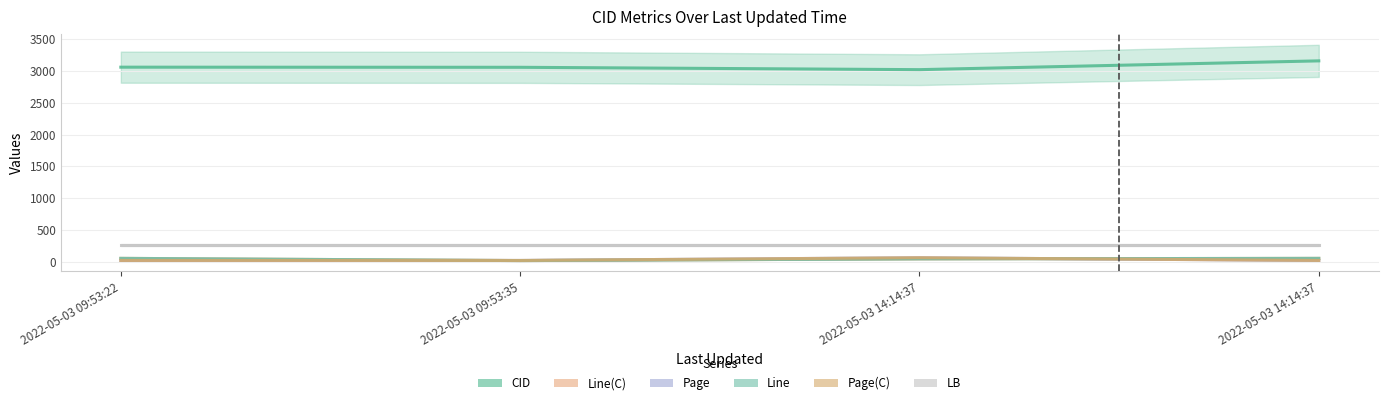

Reading left to right, transcribe all the data shown in this chart.

CID: 2022-05-03 09:53:22=3058	2022-05-03 09:53:35=3056	2022-05-03 14:14:37=3019	2022-05-03 14:14:37=3157
Line(C): 2022-05-03 09:53:22=55	2022-05-03 09:53:35=20	2022-05-03 14:14:37=47	2022-05-03 14:14:37=55
Page: 2022-05-03 09:53:22=22	2022-05-03 09:53:35=22	2022-05-03 14:14:37=65	2022-05-03 14:14:37=22
Line: 2022-05-03 09:53:22=55	2022-05-03 09:53:35=20	2022-05-03 14:14:37=47	2022-05-03 14:14:37=55
Page(C): 2022-05-03 09:53:22=22	2022-05-03 09:53:35=22	2022-05-03 14:14:37=65	2022-05-03 14:14:37=22